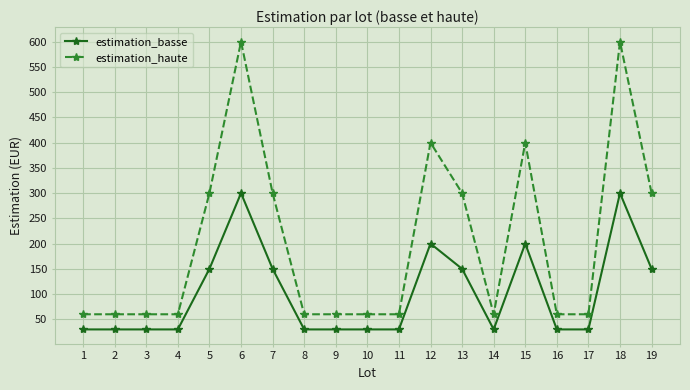

How many lines are shown in the chart?

2